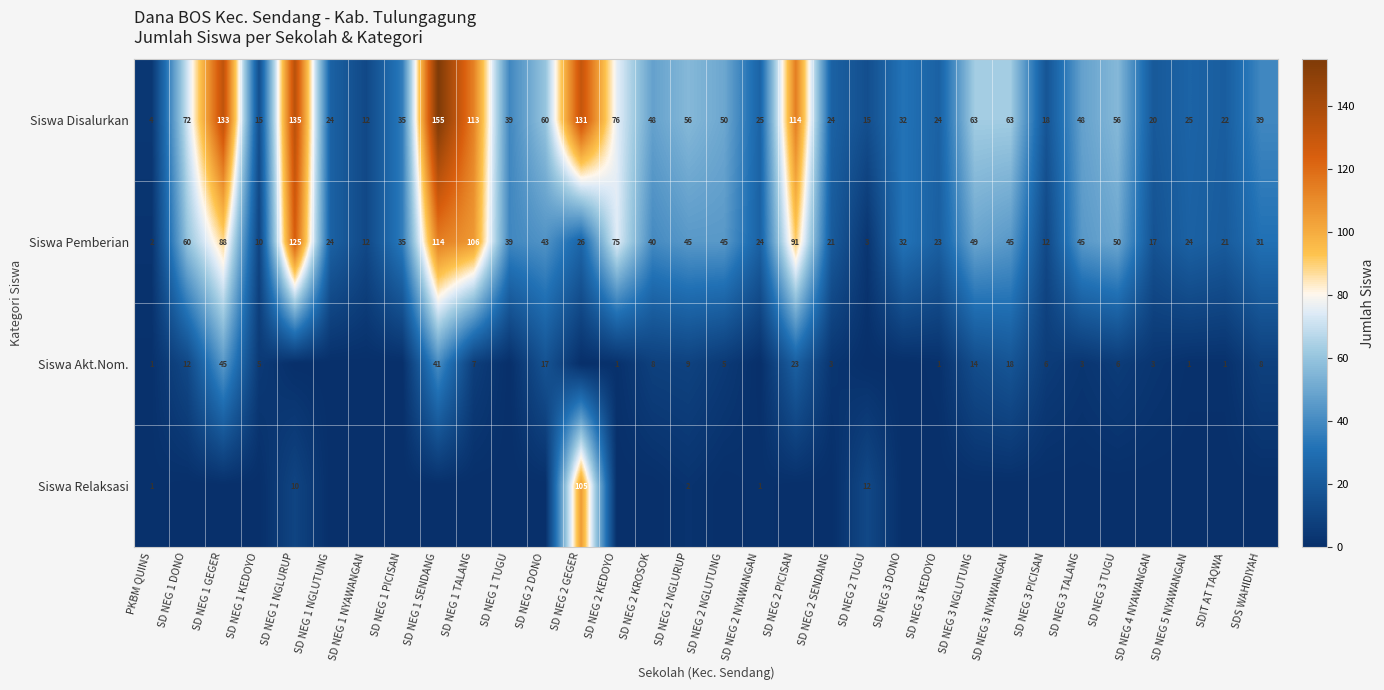

What is the difference between the maximum and minimum values in the Siswa Pemberian series?

123